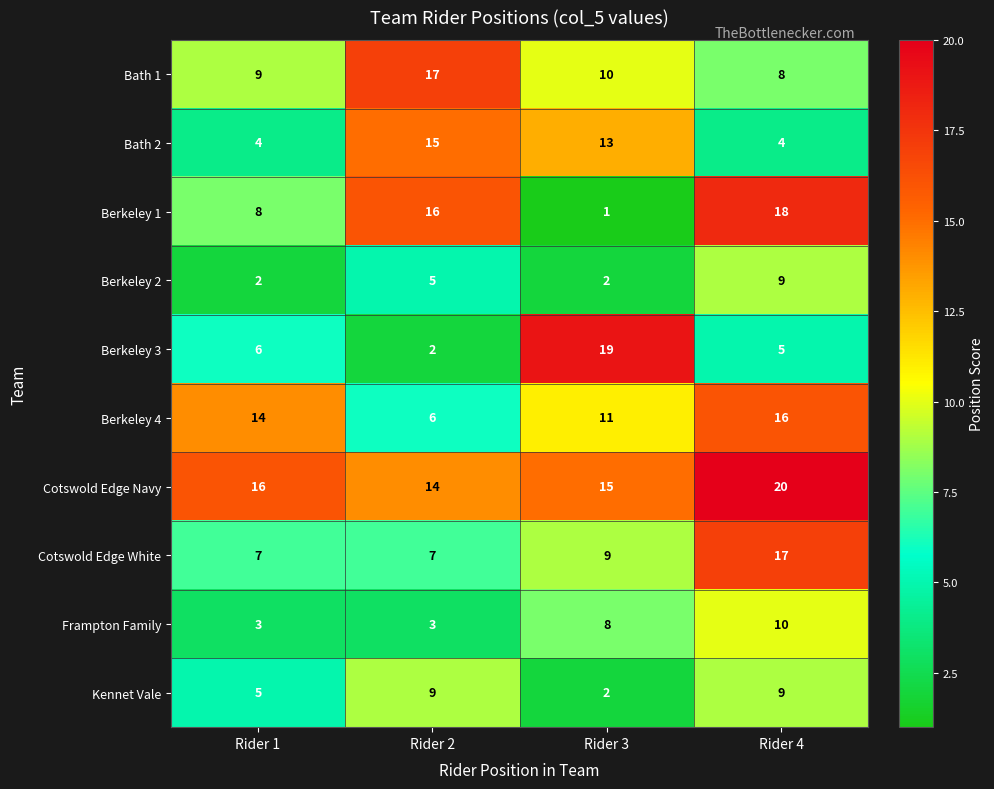

Rank the categories by Bath 1 value from highest to lowest.

Rider 2, Rider 3, Rider 1, Rider 4